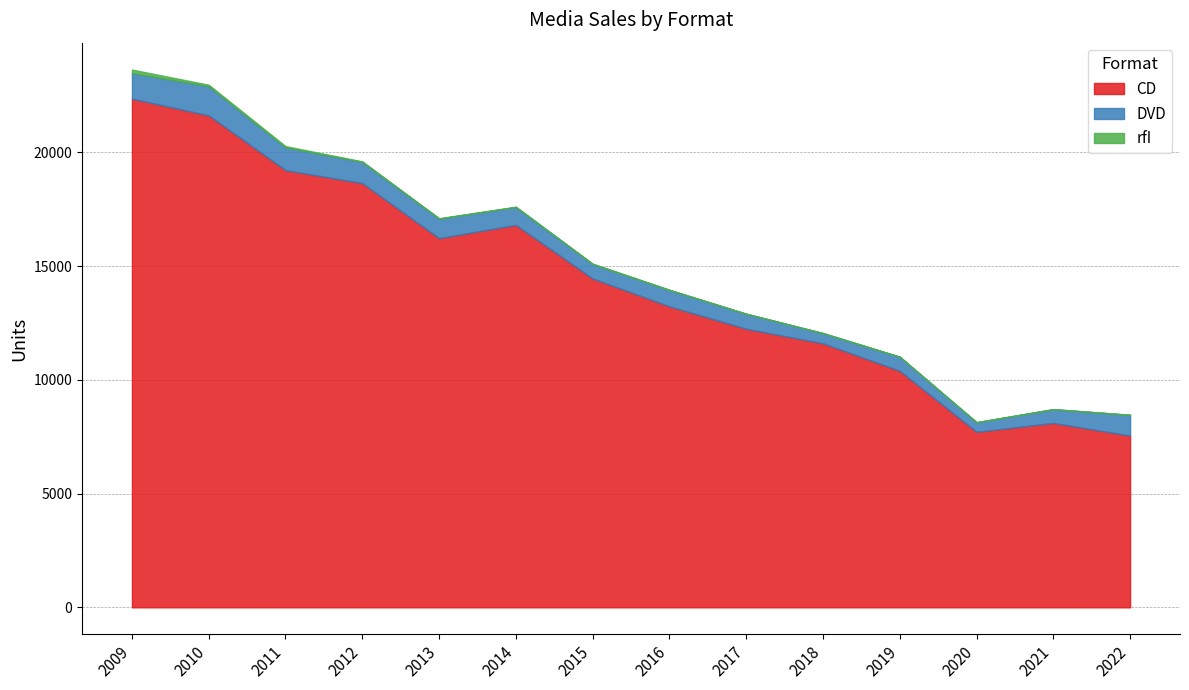

Where does the DVD series first go above 786?

2009